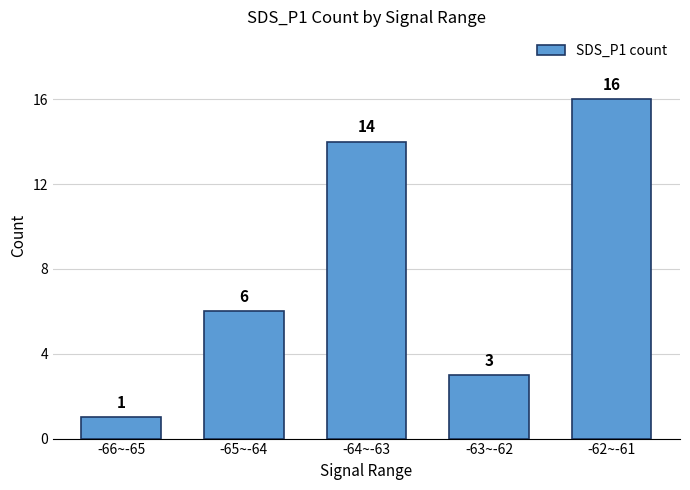

What is the change in value from -66~-65 to -65~-64?

+5